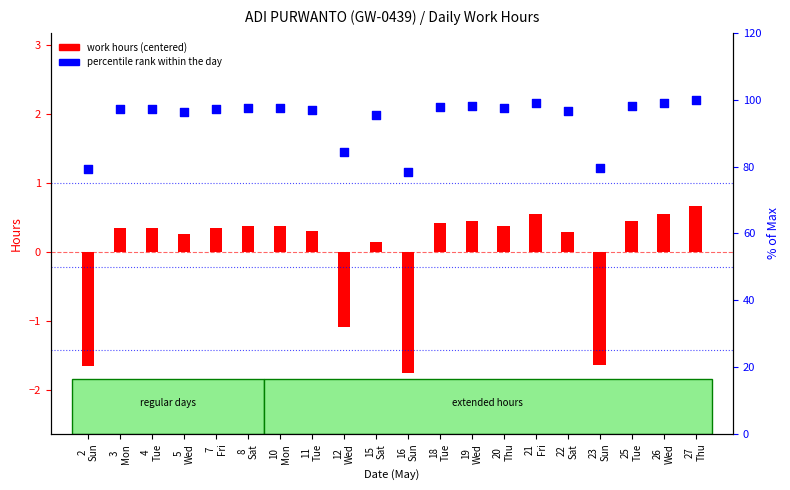

Which series has the largest Y range (max minus min)?

percentile rank within the day